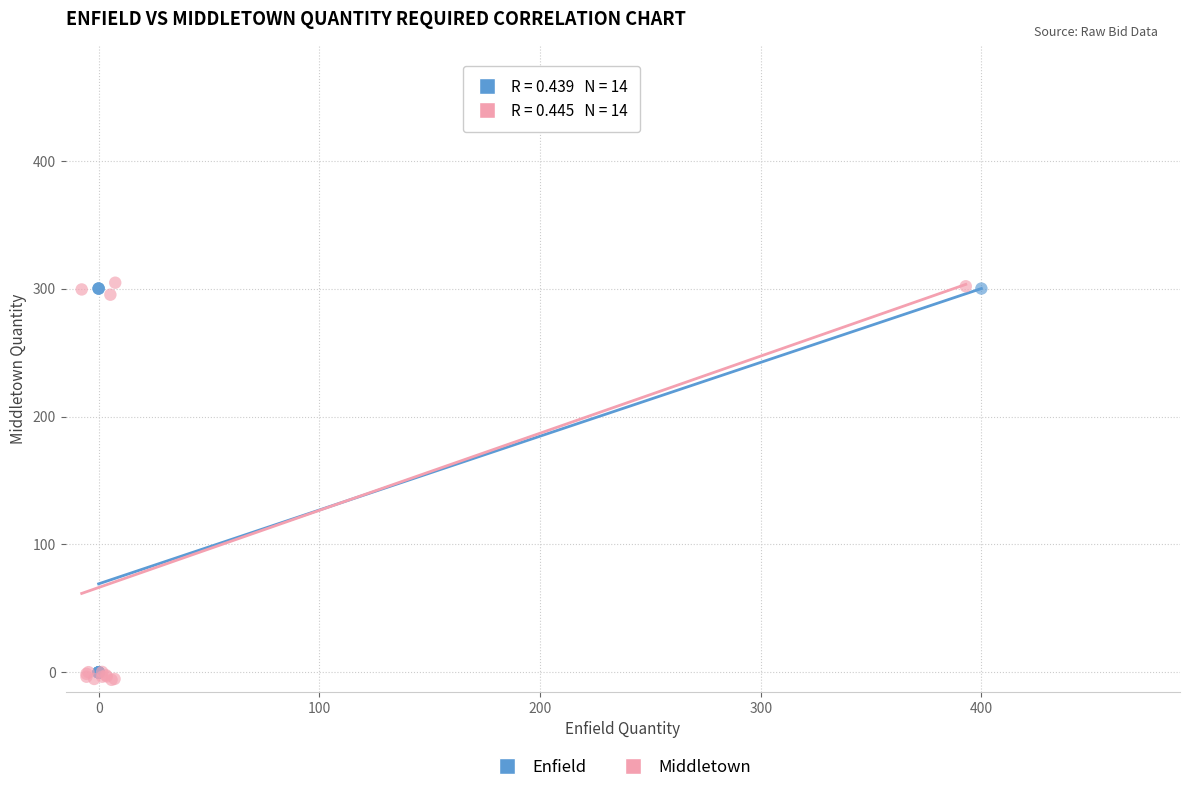

Which series reaches the maximum Y coordinate?

Middletown